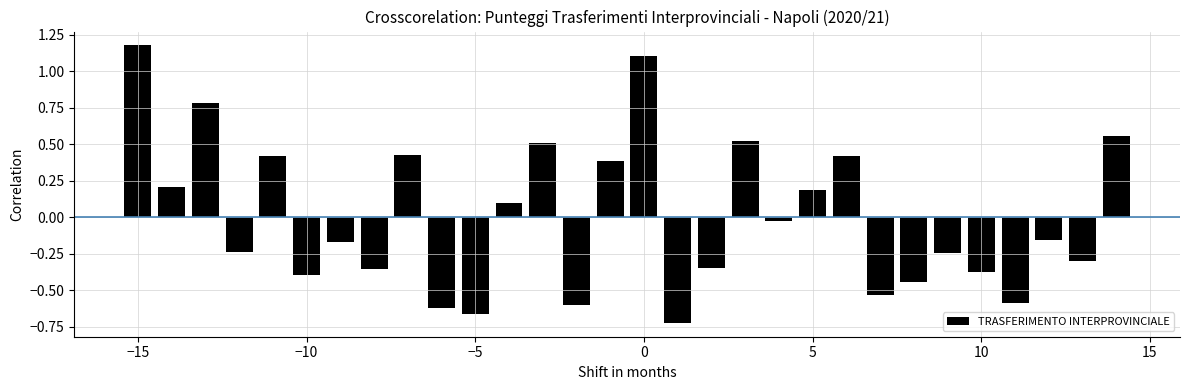

What is the difference between the maximum and minimum values?

1.9